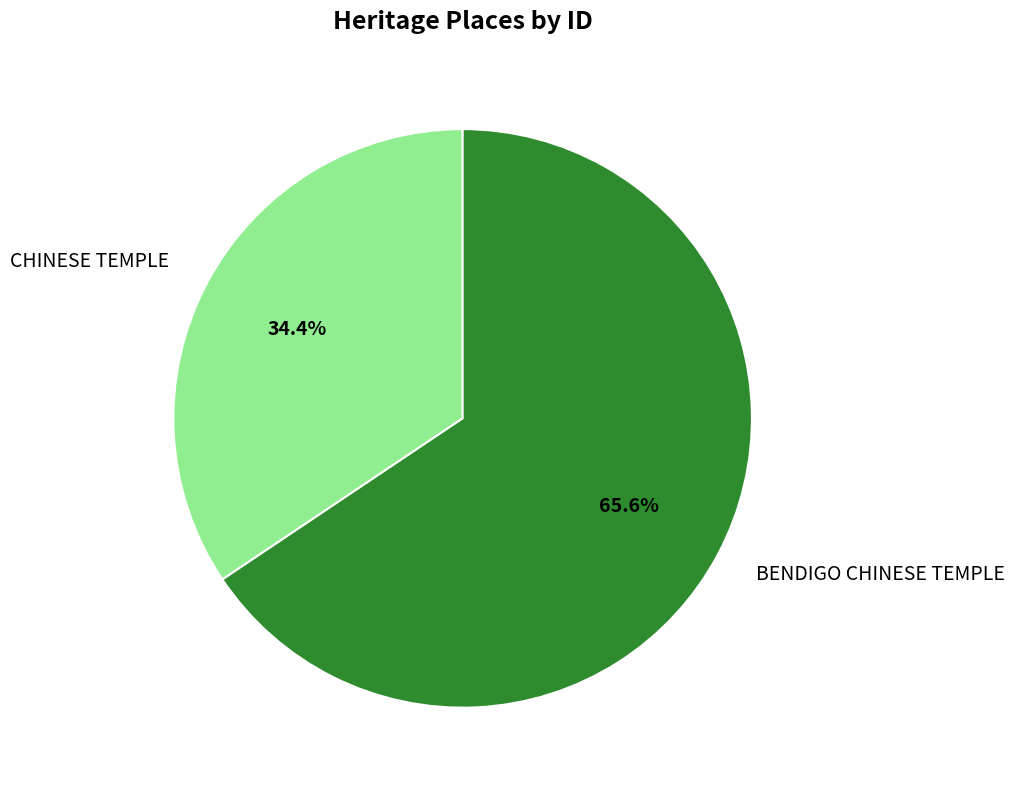

What is the largest slice in the pie chart?

BENDIGO CHINESE TEMPLE